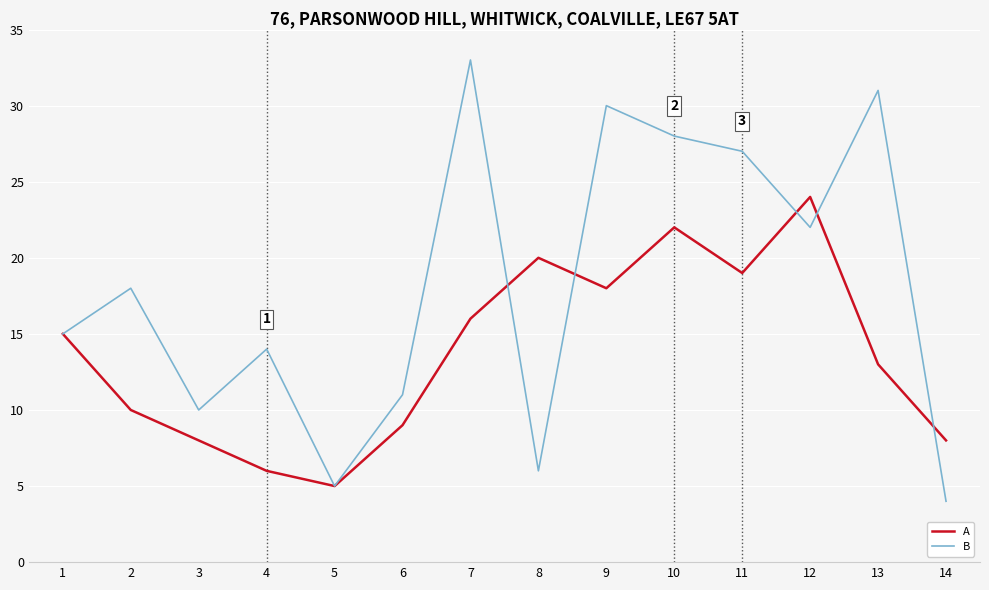

Rank the series at 12 from lowest to highest value.

B, A